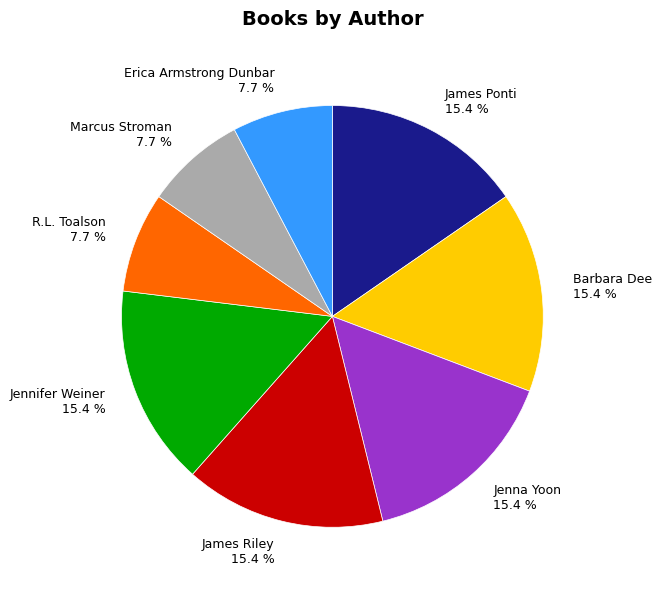

To the nearest percent, what portion does Erica Armstrong Dunbar represent?

8%